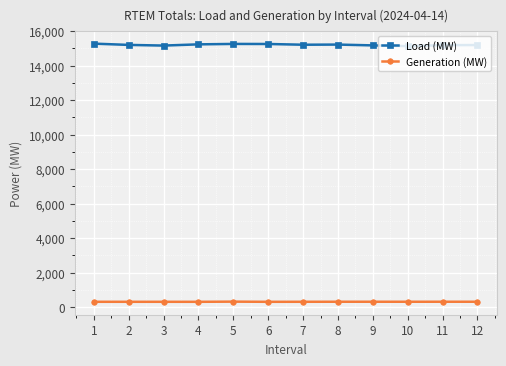

True or false: Load (MW) has more than 1 points higher than both neighbors.

True